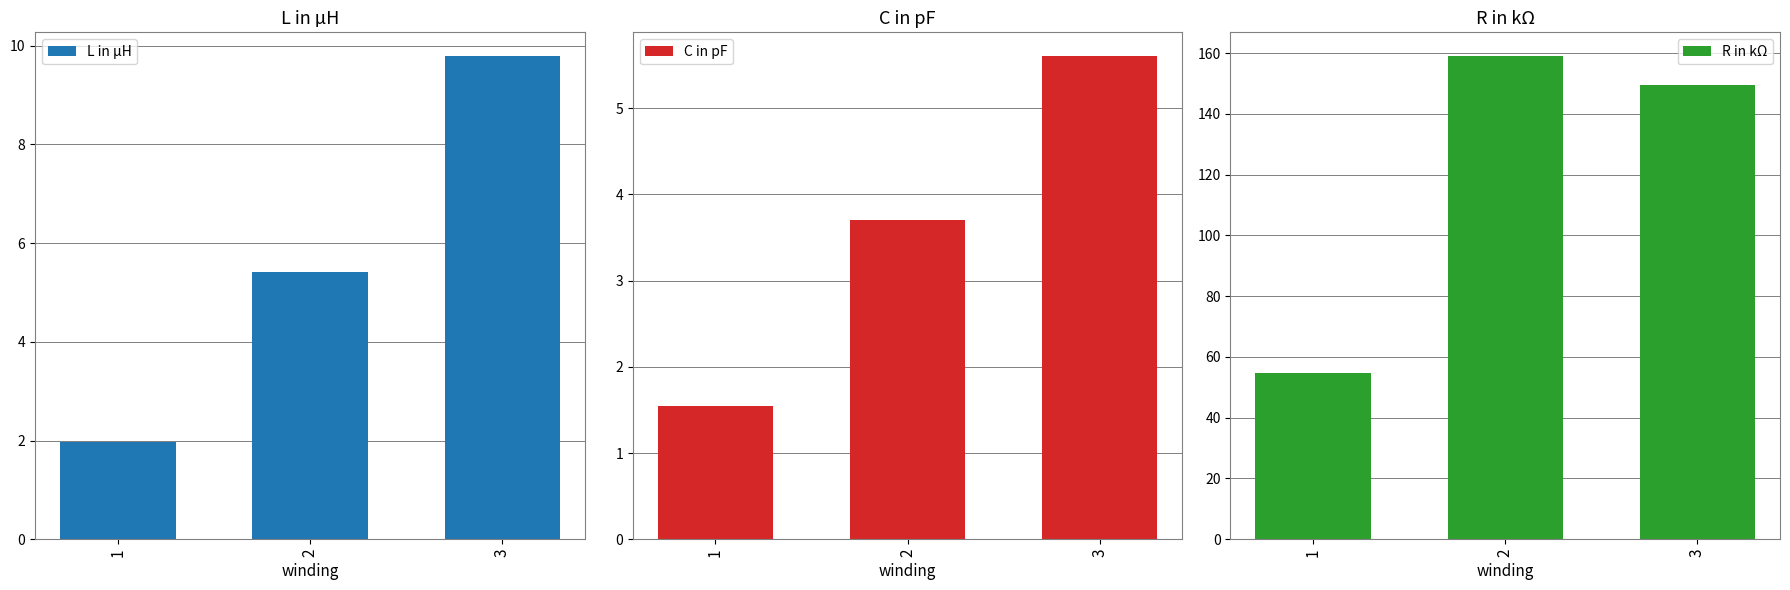

What is the lowest value of the C in pF series?

1.6